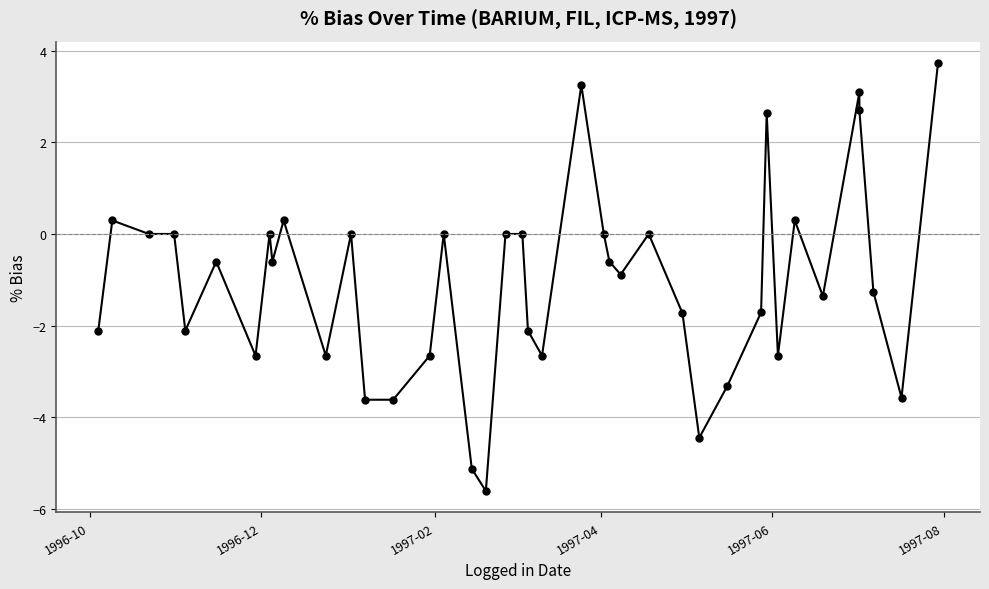

Is this an area chart (filled region under the line)?

No